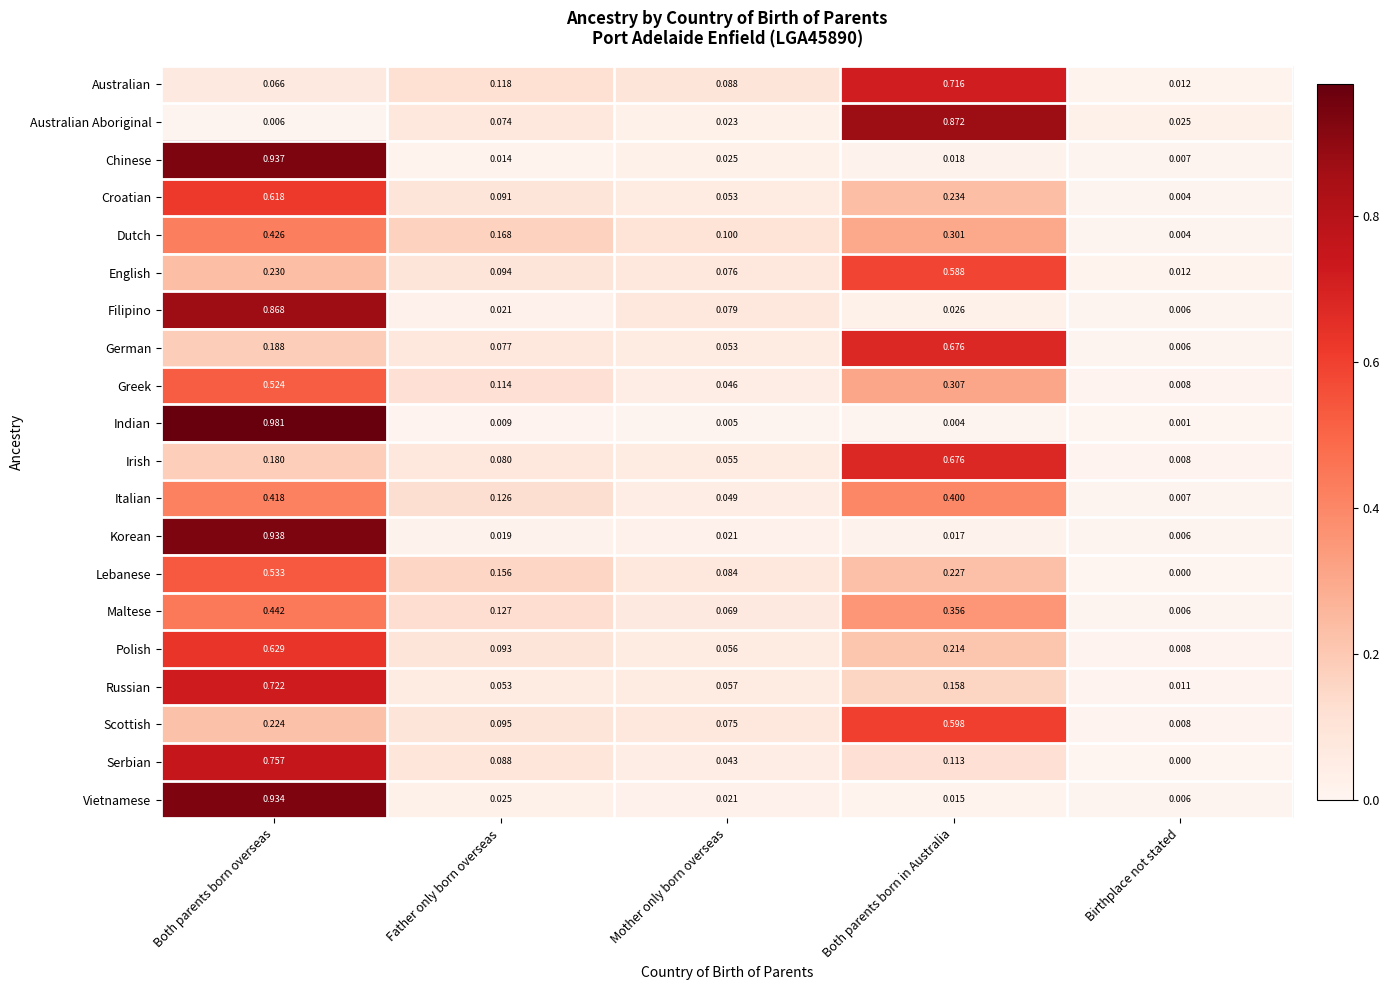

What is the difference between the highest and lowest values at Mother only born overseas?

0.1